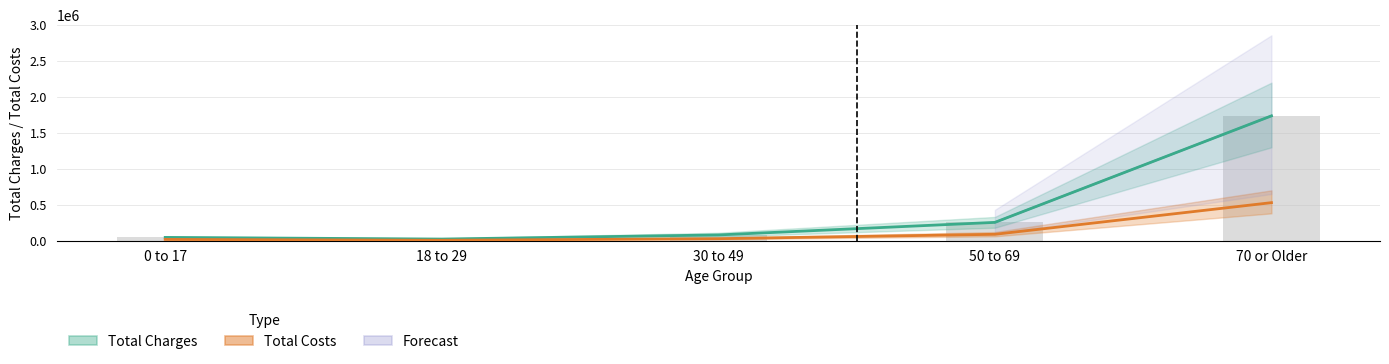

The Total Costs series shows 46111.8 at 30 to 49. True or false?

False